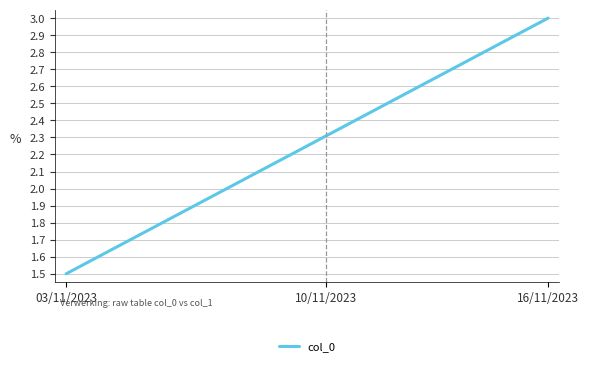

What is the smallest value displayed?

1.5